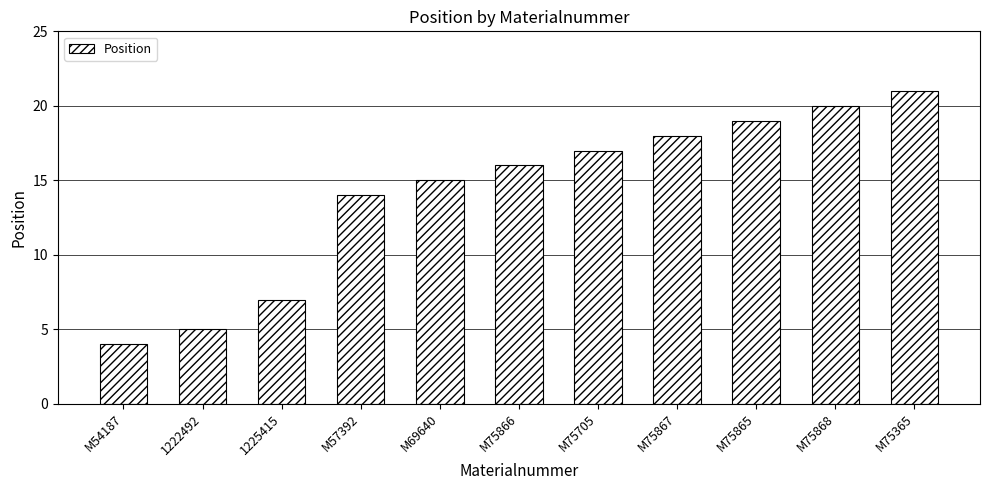

True or false: the data shows 17 at M75705.

True